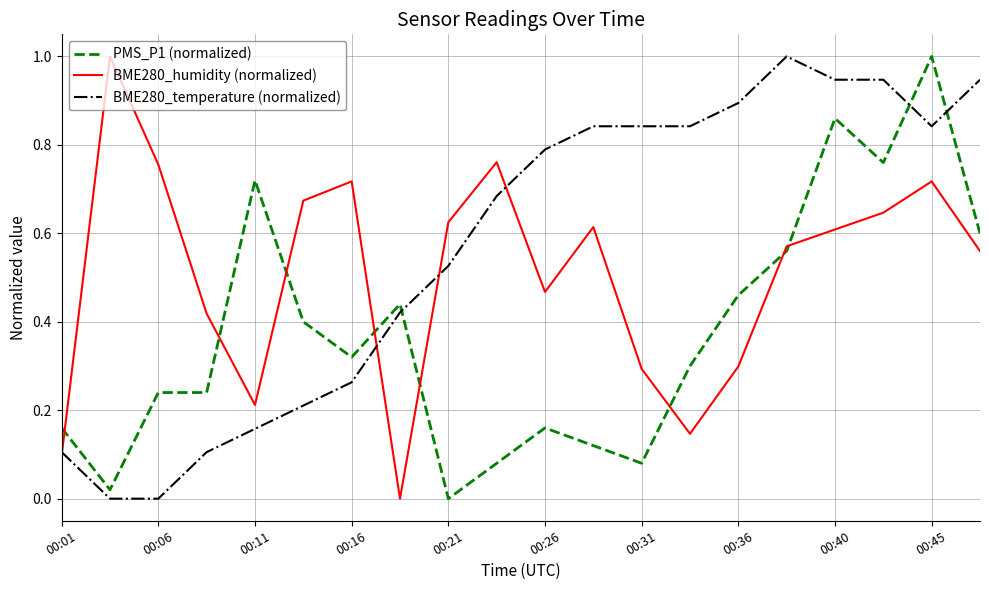

What is the difference between the maximum and minimum values in the BME280_temperature (normalized) series?

1.0